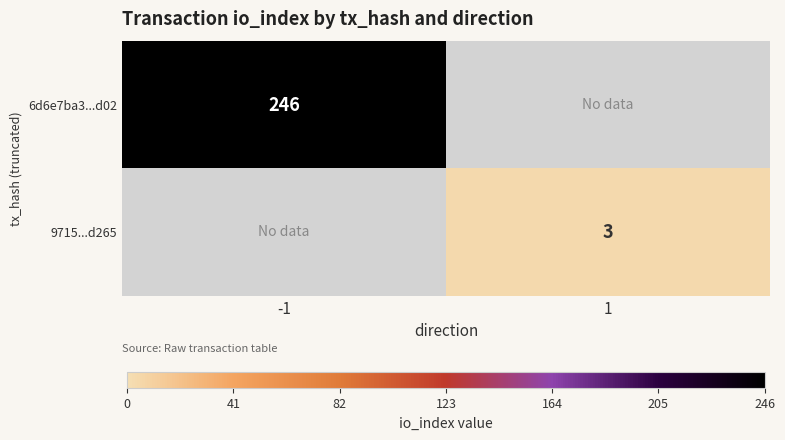

The 6d6e7ba3...d02 series shows 246 at -1. True or false?

True